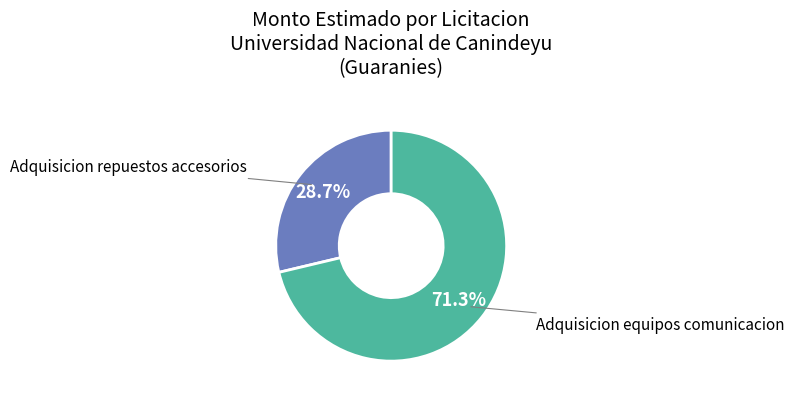

Approximately how many times larger is the value at Adquisicion repuestos accesorios compared to Adquisicion equipos comunicacion?

0.4